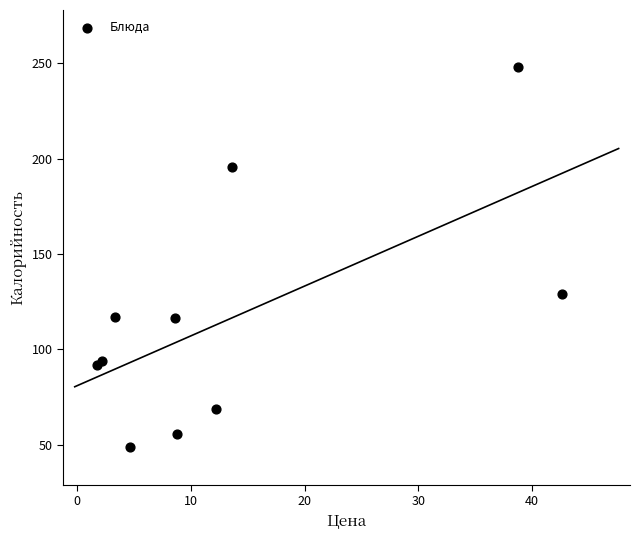

What Y value in the scatter plot is closest to 148?

129.0